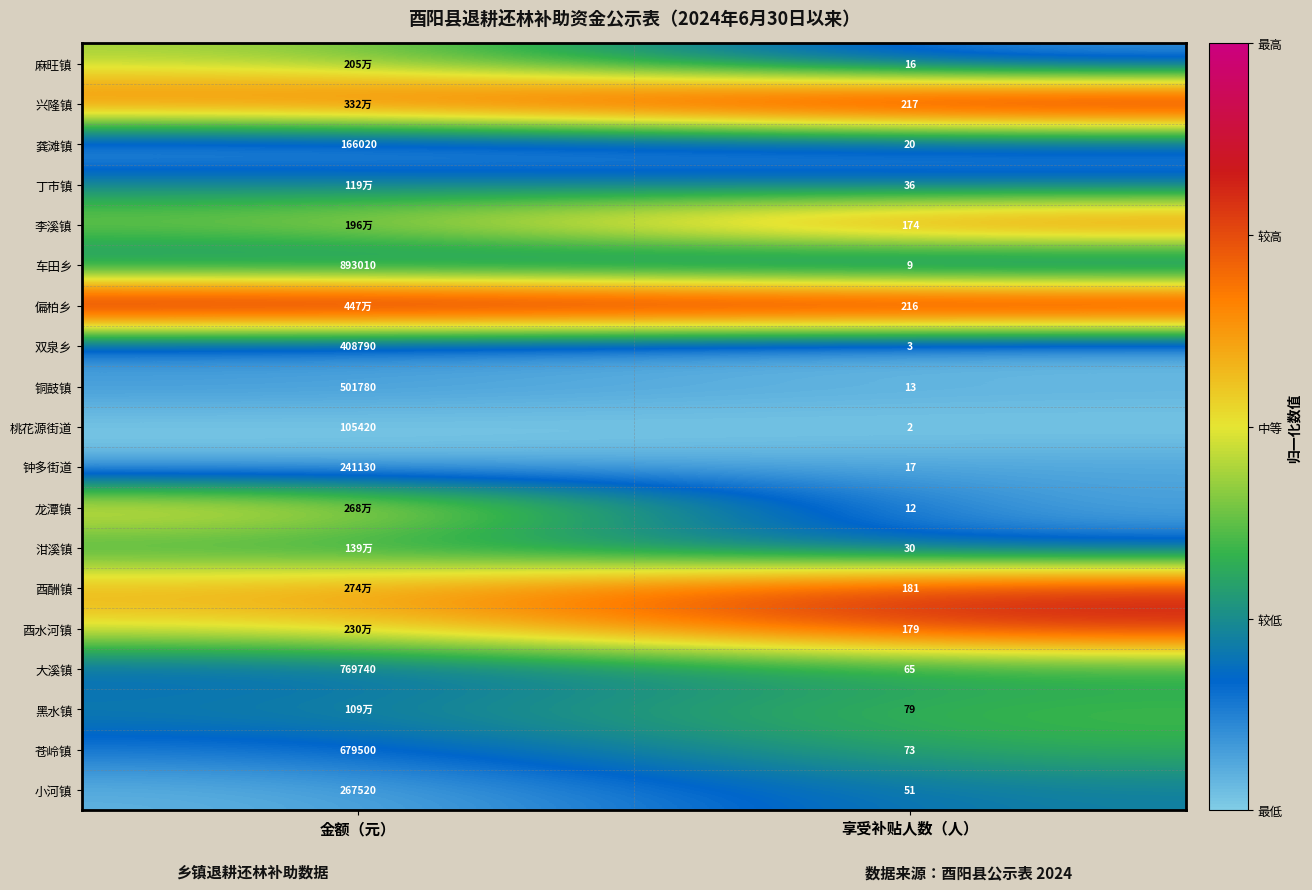

At which label does 铜鼓镇 reach its peak?

金额（元）